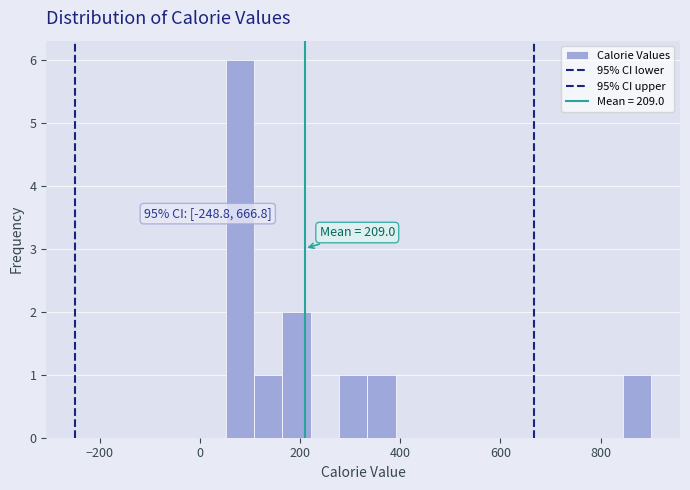

Around what value on the x-axis is the tallest bar? Give the approximate position of its centre, as read against the axis.

80